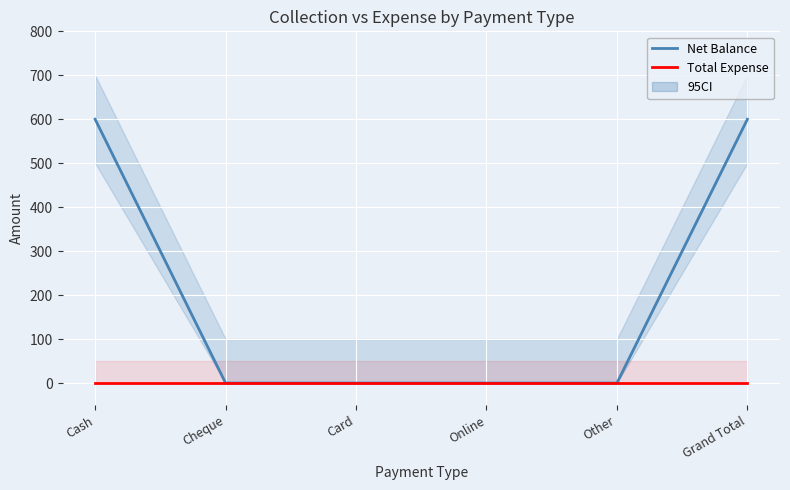

How many data points does each series have?

6